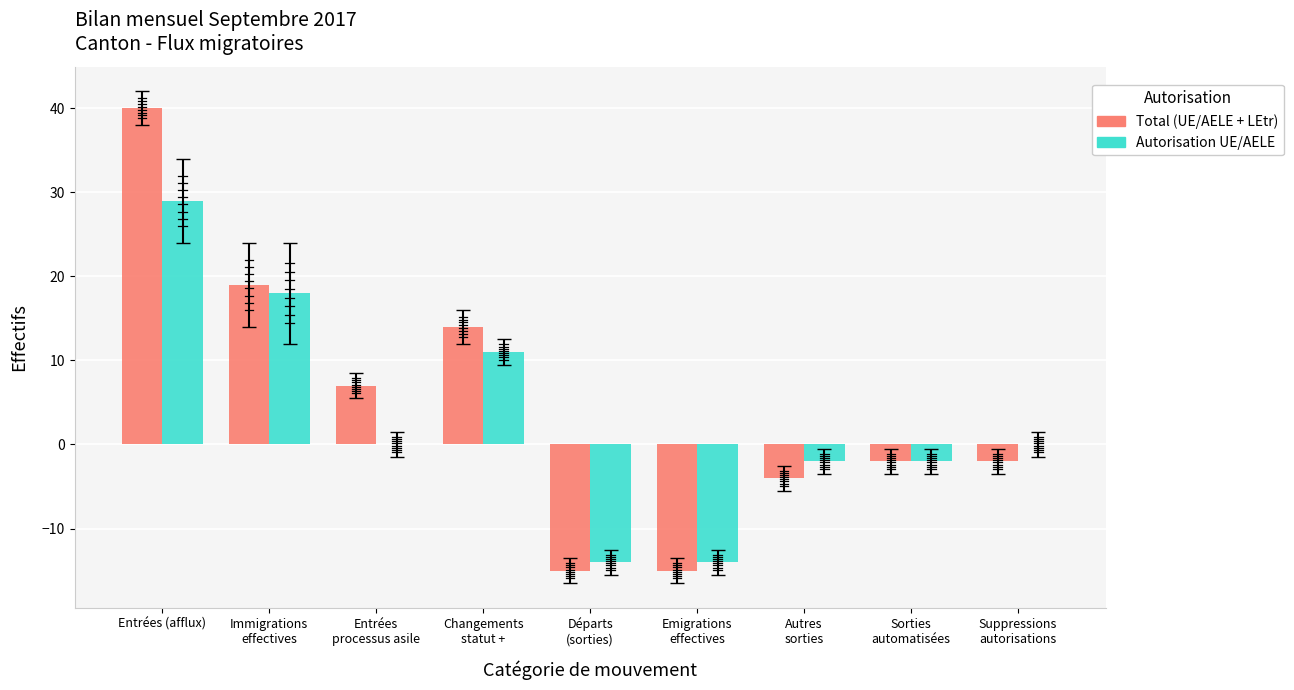

What is the total value across all series at Entrées
processus asile?

7